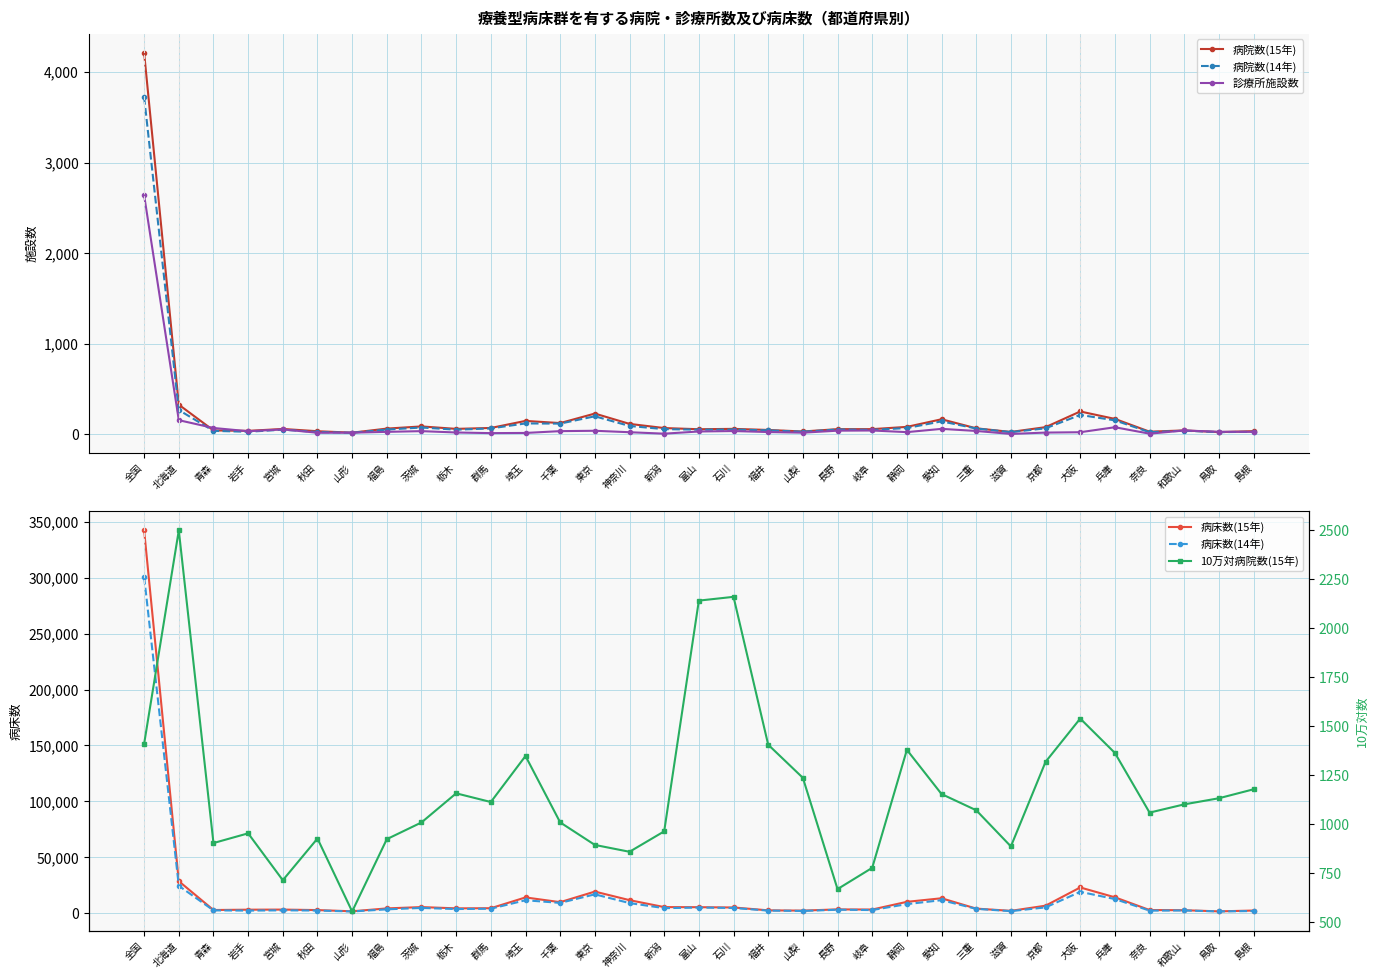

Reading right to left, what are all the values shown in this chart?

病院数(15年): 34.0	23.0	42.0	28.0	169.0	251.0	78.0	25.0	65.0	165.0	81.0	56.0	56.0	30.0	47.0	59.0	55.0	68.0	114.0	228.0	123.0	147.0	69.0	59.0	86.0	62.0	17.0	33.0	58.0	37.0	42.0	326.0	4211.0
病院数(14年): 27.0	23.0	39.0	22.0	153.0	213.0	65.0	23.0	63.0	142.0	68.0	48.0	52.0	27.0	43.0	51.0	50.0	56.0	91.0	198.0	117.0	119.0	64.0	50.0	74.0	51.0	16.0	24.0	50.0	27.0	37.0	267.0	3723.0
診療所施設数: 26.0	27.0	41.0	6.0	77.0	22.0	18.0	3.0	36.0	59.0	23.0	41.0	39.0	17.0	24.0	35.0	30.0	6.0	22.0	38.0	34.0	14.0	12.0	19.0	34.0	26.0	17.0	16.0	53.0	33.0	69.0	155.0	2639.0
病床数(15年): 2353.0	1617.0	2639.0	2813.0	14190.0	22996.0	6700.0	2080.0	4075.0	13331.0	10140.0	3251.0	3377.0	2297.0	2527.0	5093.0	5347.0	5435.0	11648.0	19309.0	9845.0	14082.0	4435.0	4300.0	5450.0	4260.0	1671.0	2767.0	3207.0	3122.0	2815.0	28617.0	342343.0
病床数(14年): 1917.0	1570.0	2399.0	2288.0	12611.0	19084.0	5167.0	1819.0	3868.0	11628.0	8087.0	2791.0	3085.0	1977.0	2309.0	4640.0	5037.0	4481.0	9035.0	16847.0	9188.0	11554.0	3982.0	3697.0	4686.0	3424.0	1523.0	2353.0	2537.0	2293.0	2495.0	24482.0	300851.0
10万対病院数(15年): 1176.5	1130.8	1099.6	1057.5	1361.8	1537.2	1316.3	885.1	1069.5	1152.2	1377.7	775.9	667.4	1235.0	1403.9	2158.1	2138.8	962.0	857.7	892.7	1007.7	1346.3	1111.5	1155.9	1007.4	922.1	553.3	925.4	712.7	951.8	902.2	2497.1	1408.2